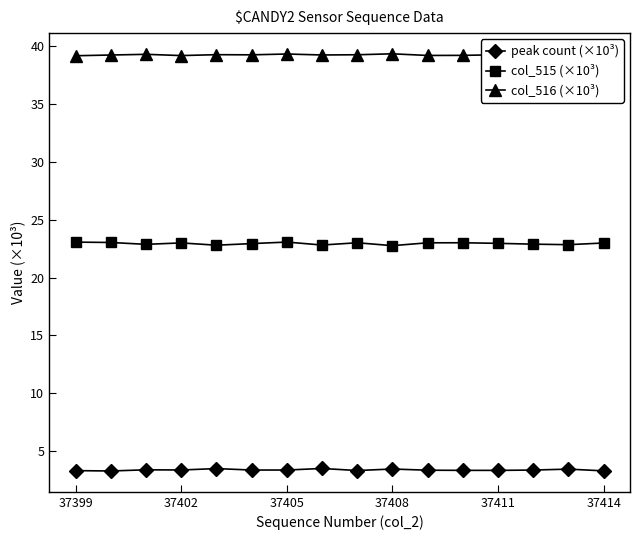

Which series has the widest spread of values?

col_515 (×10³)